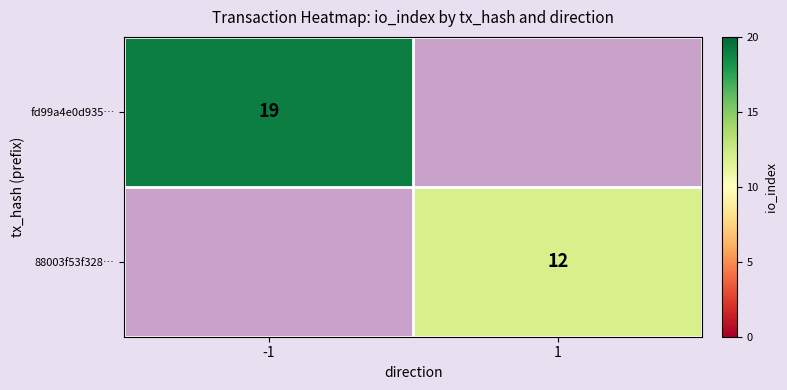

What is the greatest value displayed?

19.0